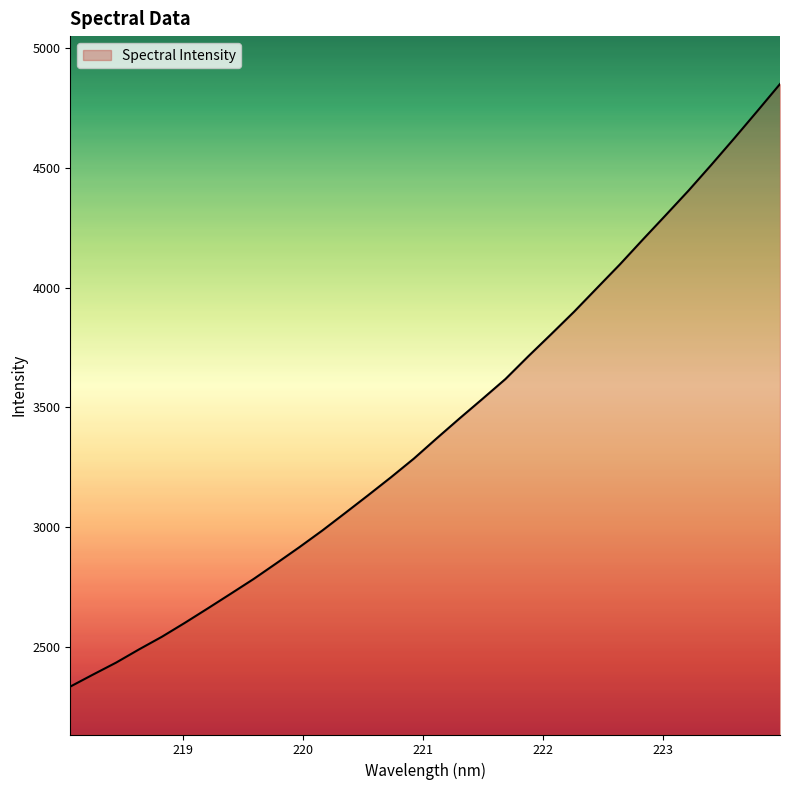

What is the difference between the maximum and minimum values?

2515.0